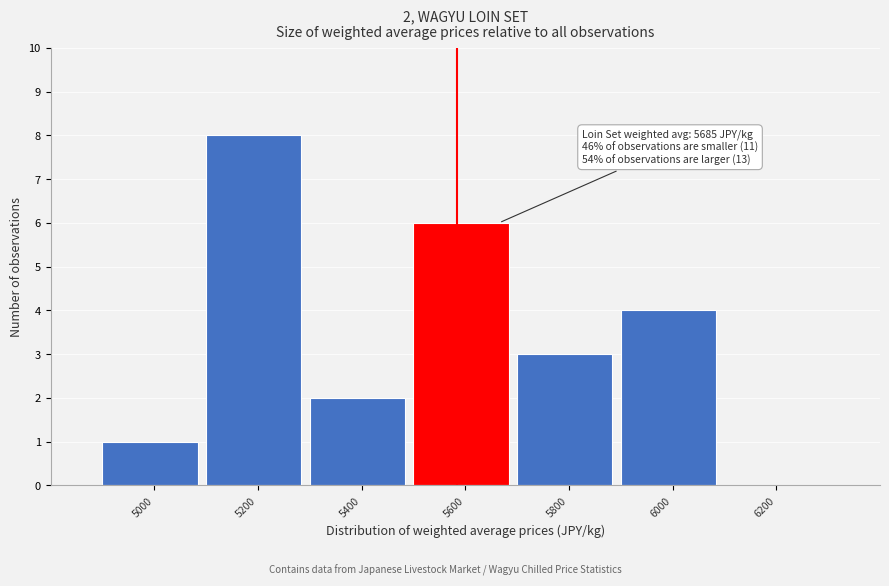

Reading left to right, list all the values displayed in this chart.

5000=1	5200=8	5400=2	5600=6	5800=3	6000=4	6200=0